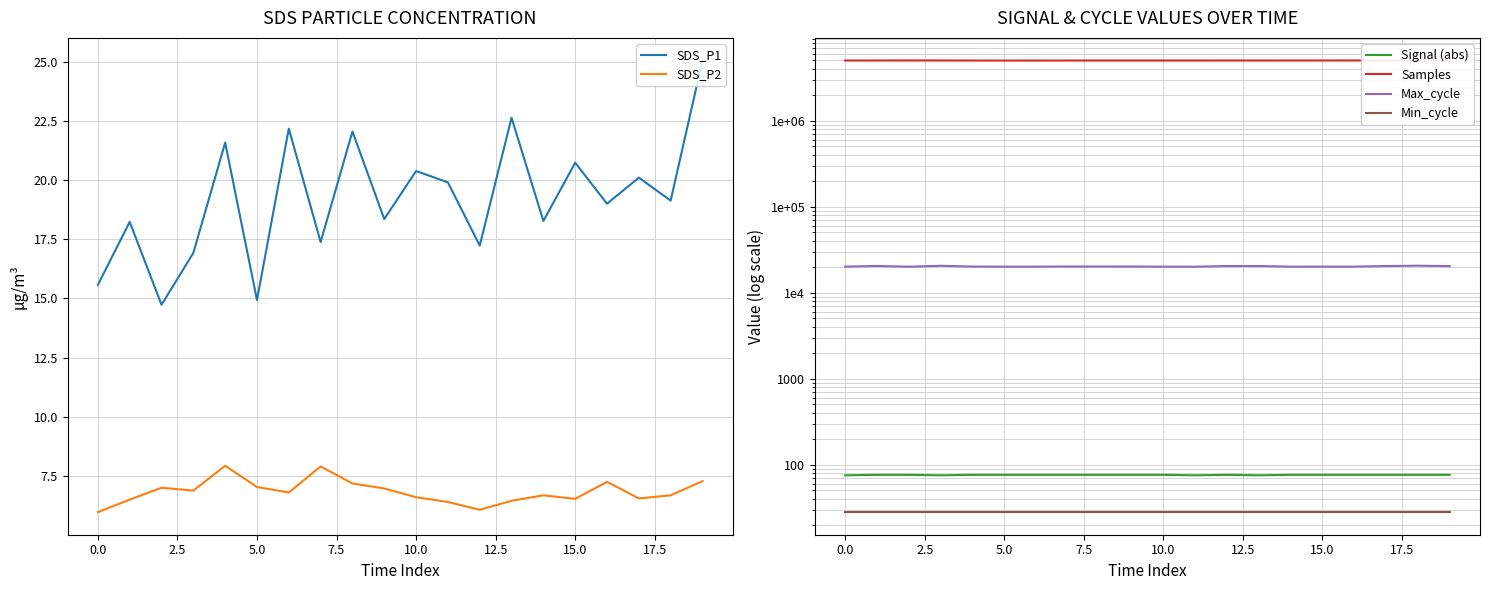

What is the highest value of the Min_cycle series?

28.0